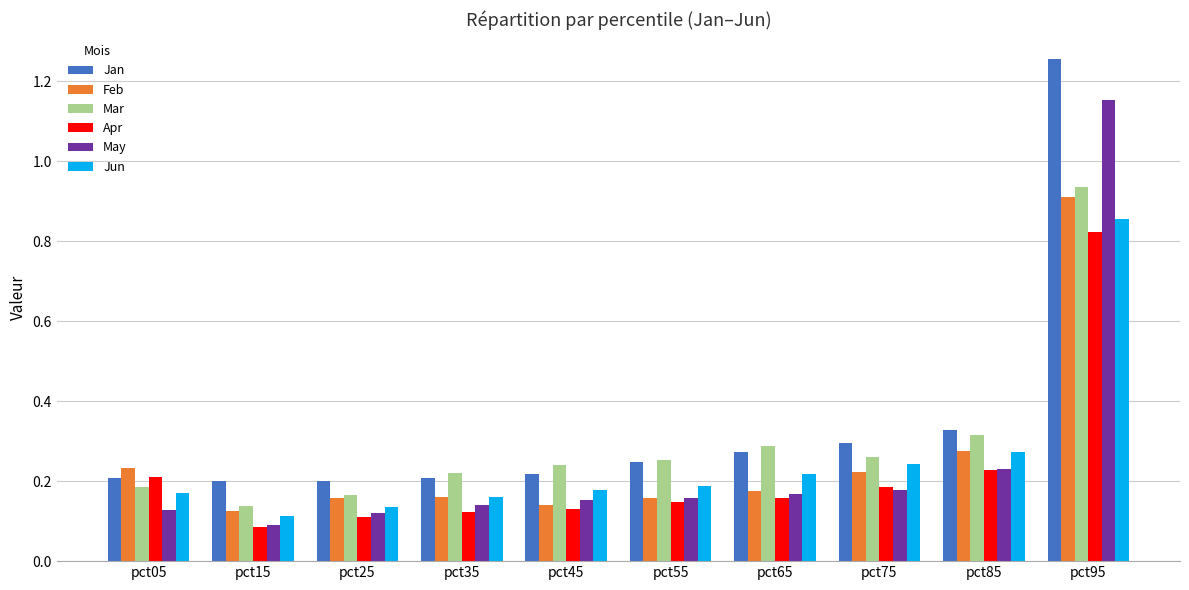

Between pct35 and pct85, which series saw the biggest shift?

Jan